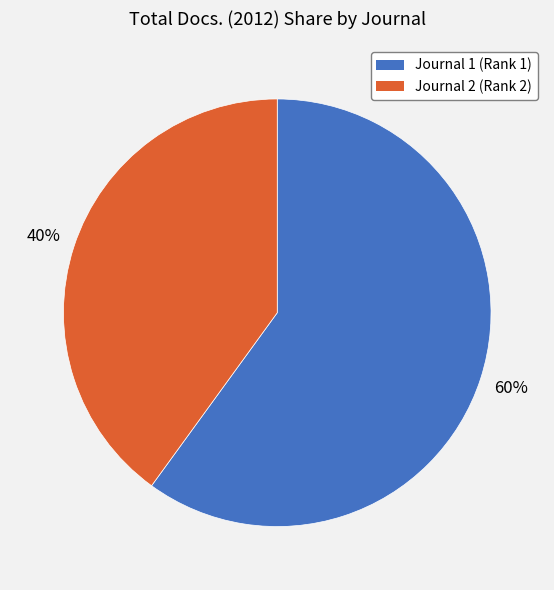

How many slices are in this pie chart?

2